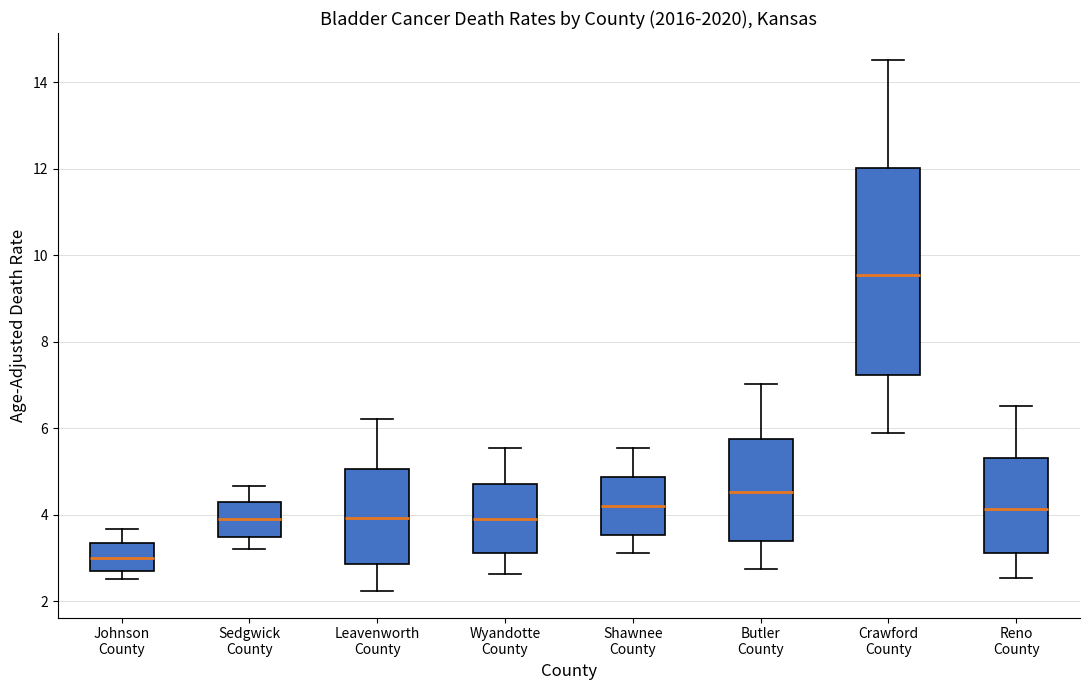

Which box's median line is the highest?

Crawford County